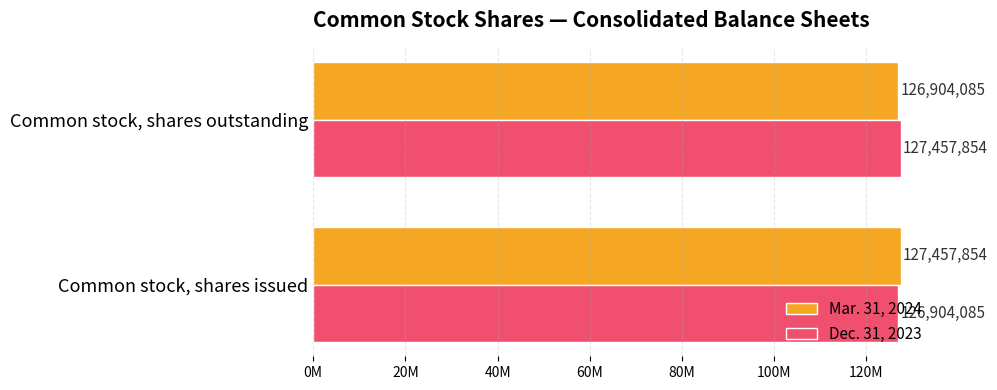

At how many categories does at least one series exceed 127170457?

2